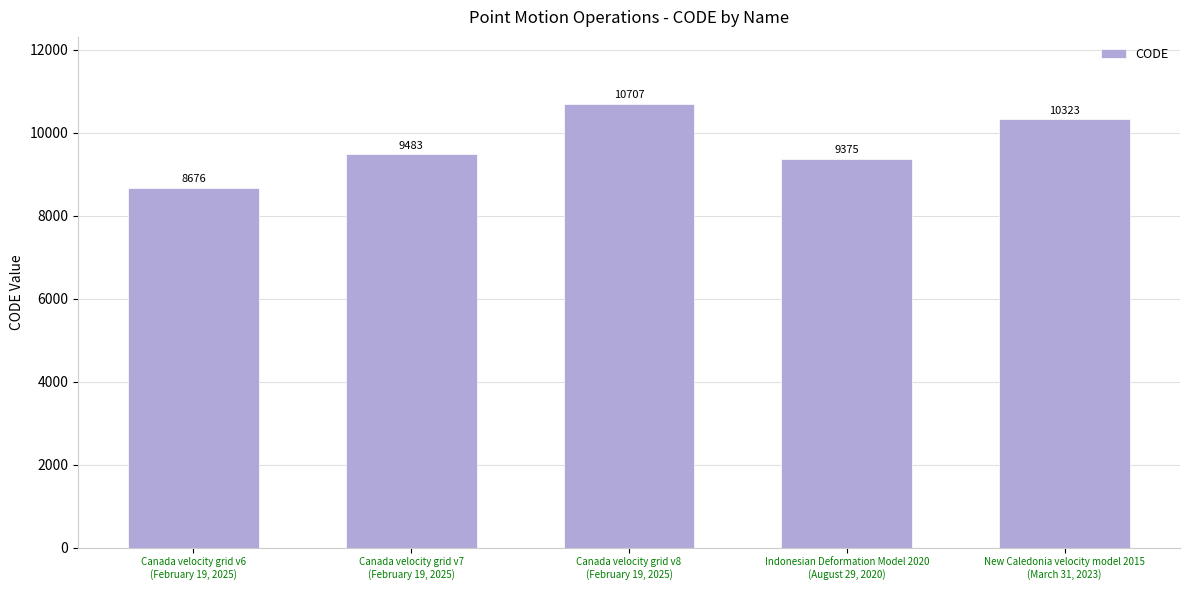

Is it true that the value at Canada velocity grid v8
(February 19, 2025) is 15127?

False